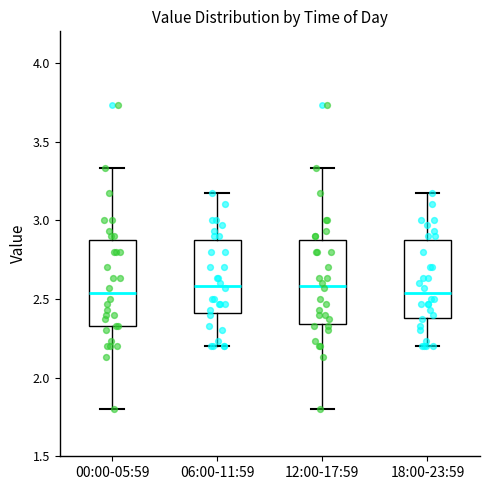

Reading left to right, read every box against the y-axis: the position of its median line, the range the box covers, and the ends of its whiskers. The values are not printed on the chart, so give them approximately, as read against the axis.

00:00-05:59: median 2.55, box 2.35 to 2.90, whiskers 1.80 to 3.35
06:00-11:59: median 2.60, box 2.40 to 2.90, whiskers 2.20 to 3.15
12:00-17:59: median 2.60, box 2.35 to 2.90, whiskers 1.80 to 3.35
18:00-23:59: median 2.55, box 2.40 to 2.90, whiskers 2.20 to 3.15